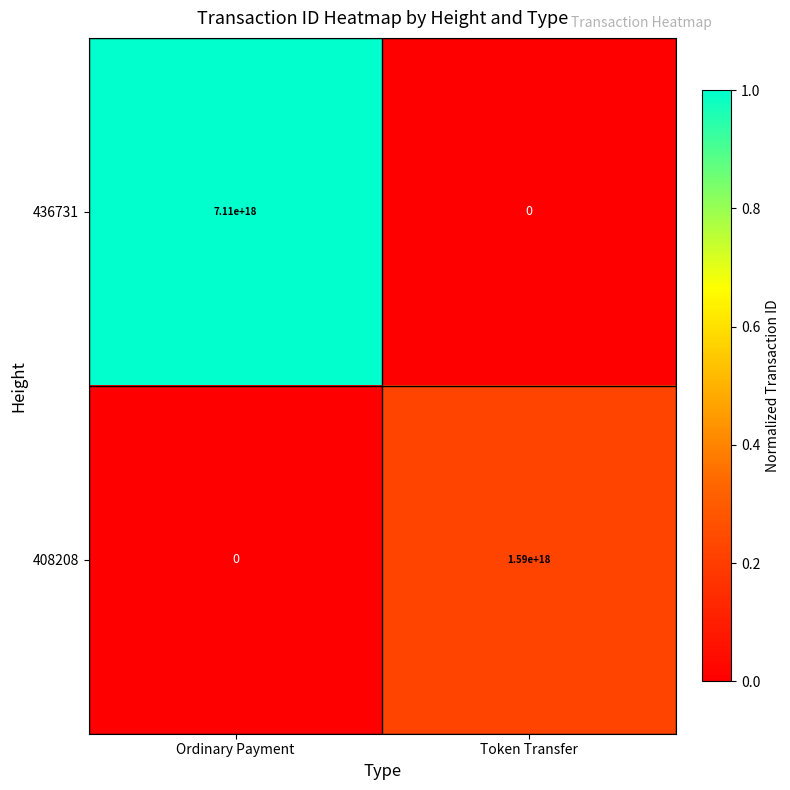

Where is 436731 nearest to the value 3555000000000000000?

Ordinary Payment